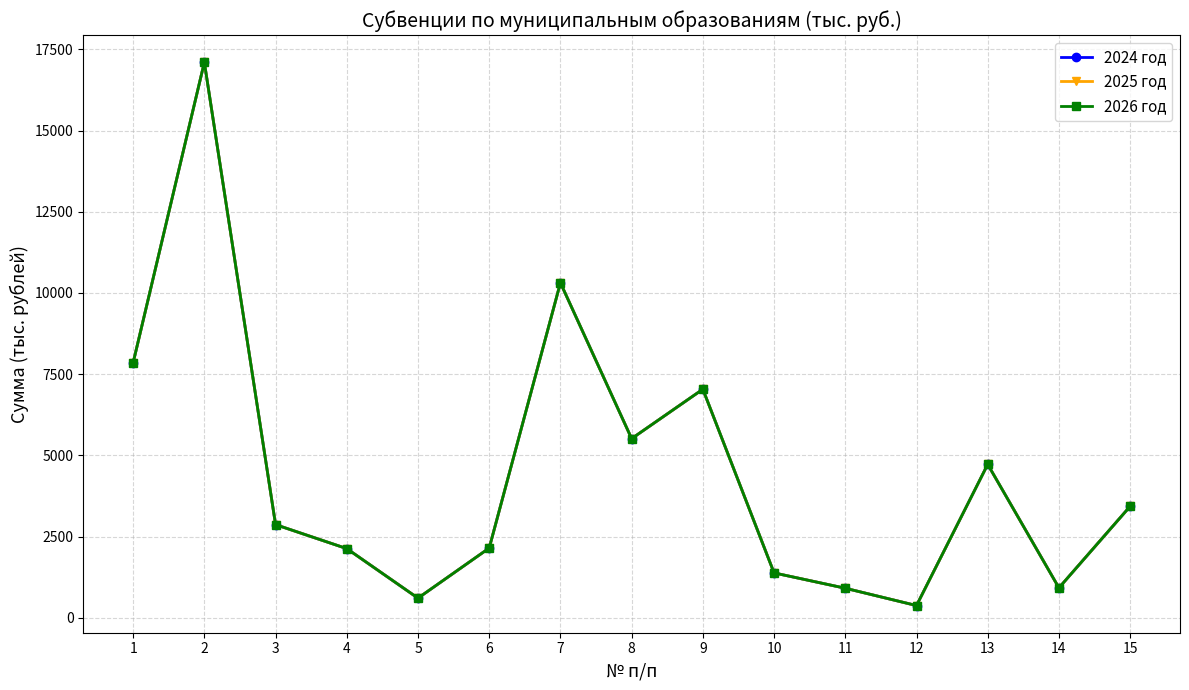

Is this an area chart (filled region under the line)?

No